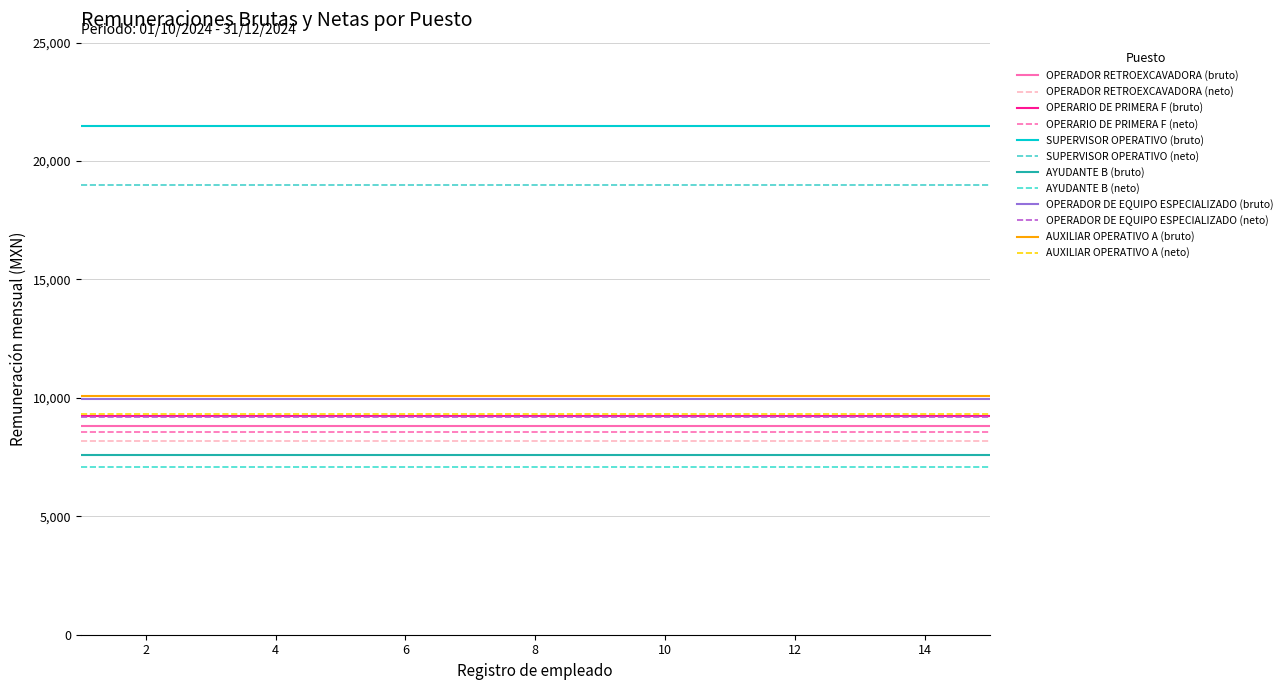

How many categories are shown in the chart?

15